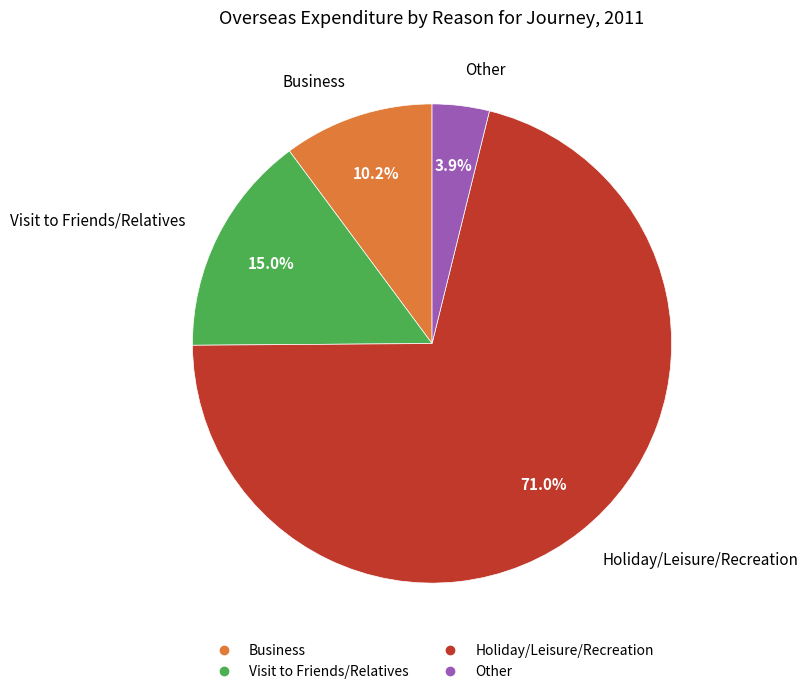

Is it true that Other is 4% of the pie?

True